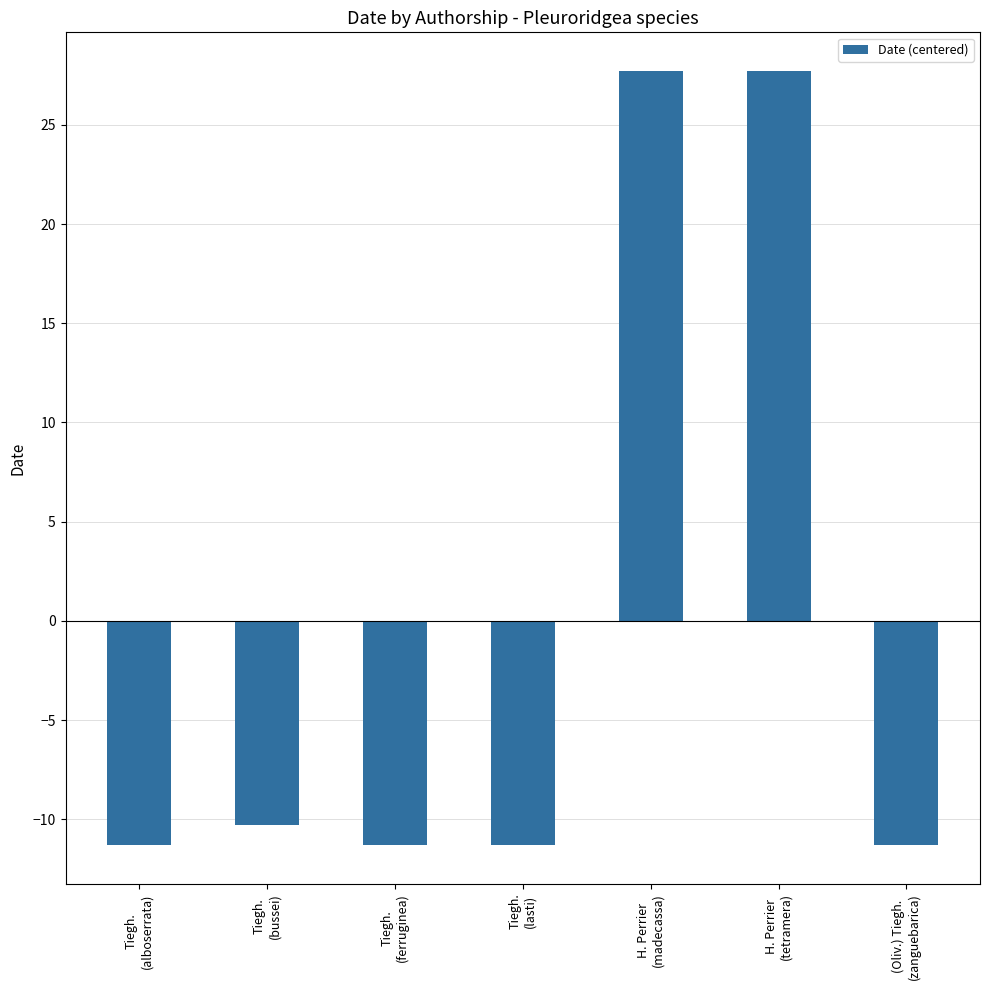

Does the chart contain any negative values?

Yes